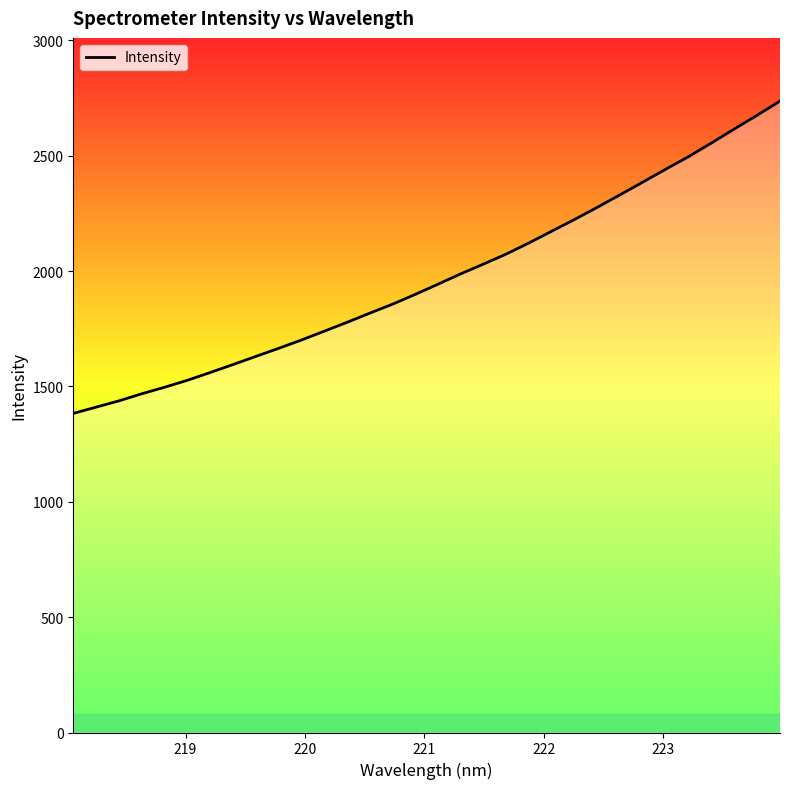

What is the maximum value shown in the chart?

2736.8